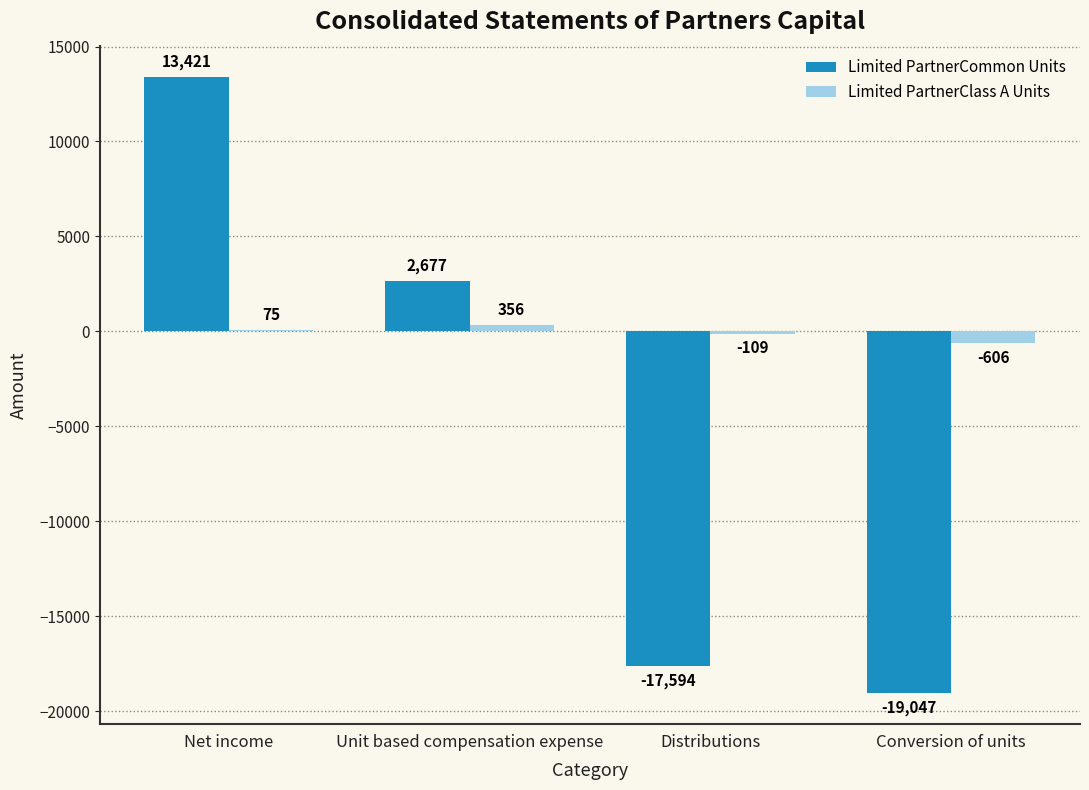

Between Net income and Unit based compensation expense, which series saw the biggest shift?

Limited PartnerCommon Units